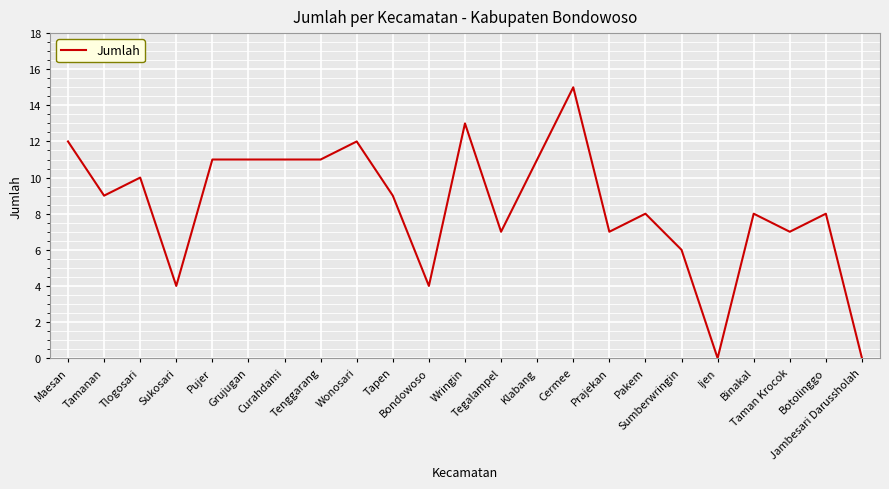

Does the chart have visible grid lines?

Yes